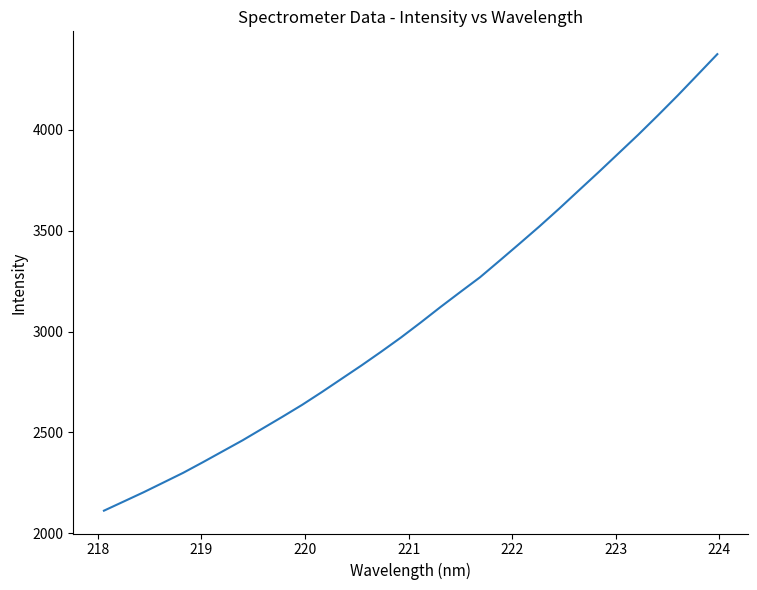

What is the difference between the maximum and minimum values?

2263.4